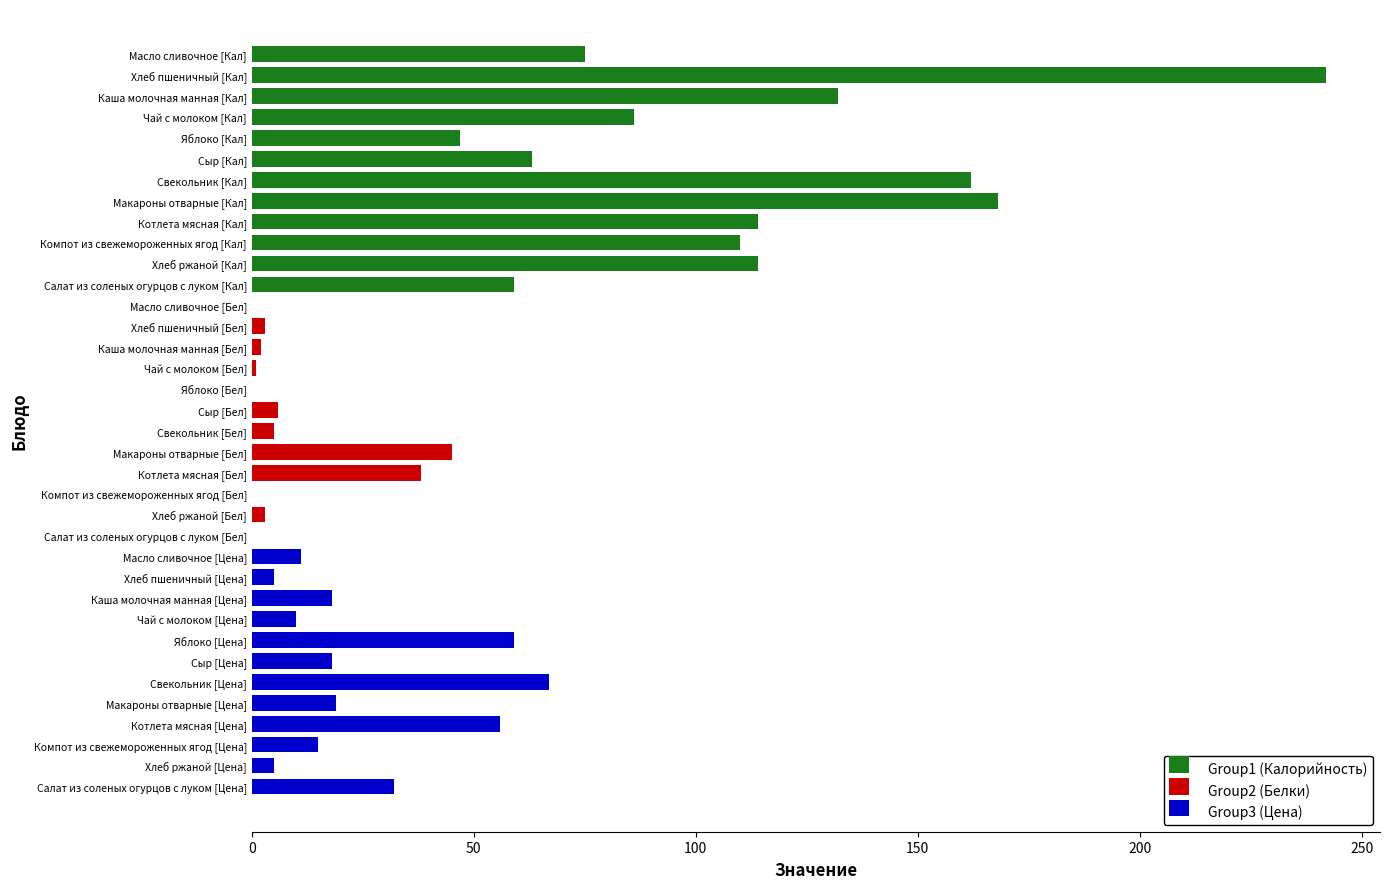

What is the difference between the maximum and minimum values in the Group1 (Калорийность) series?

195